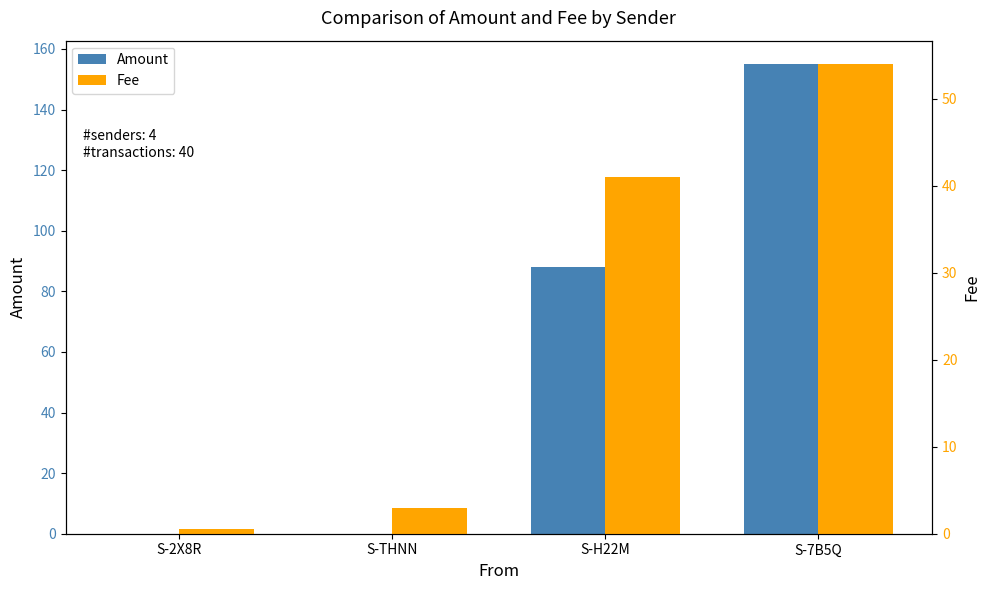

Which category has the lowest value in the Amount series?

S-2X8R